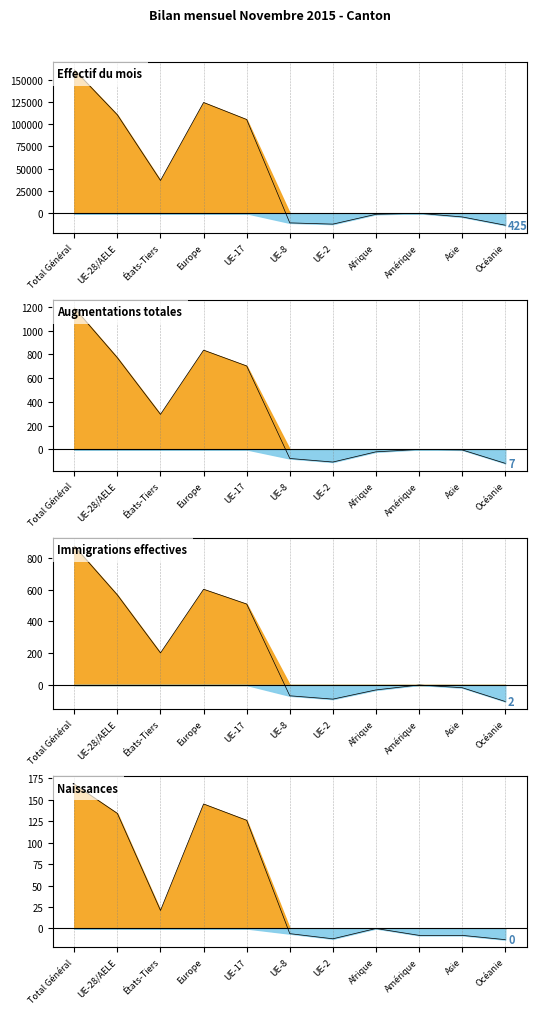

True or false: Immigrations effectives and Effectif du mois considéré intersect in this chart.

True